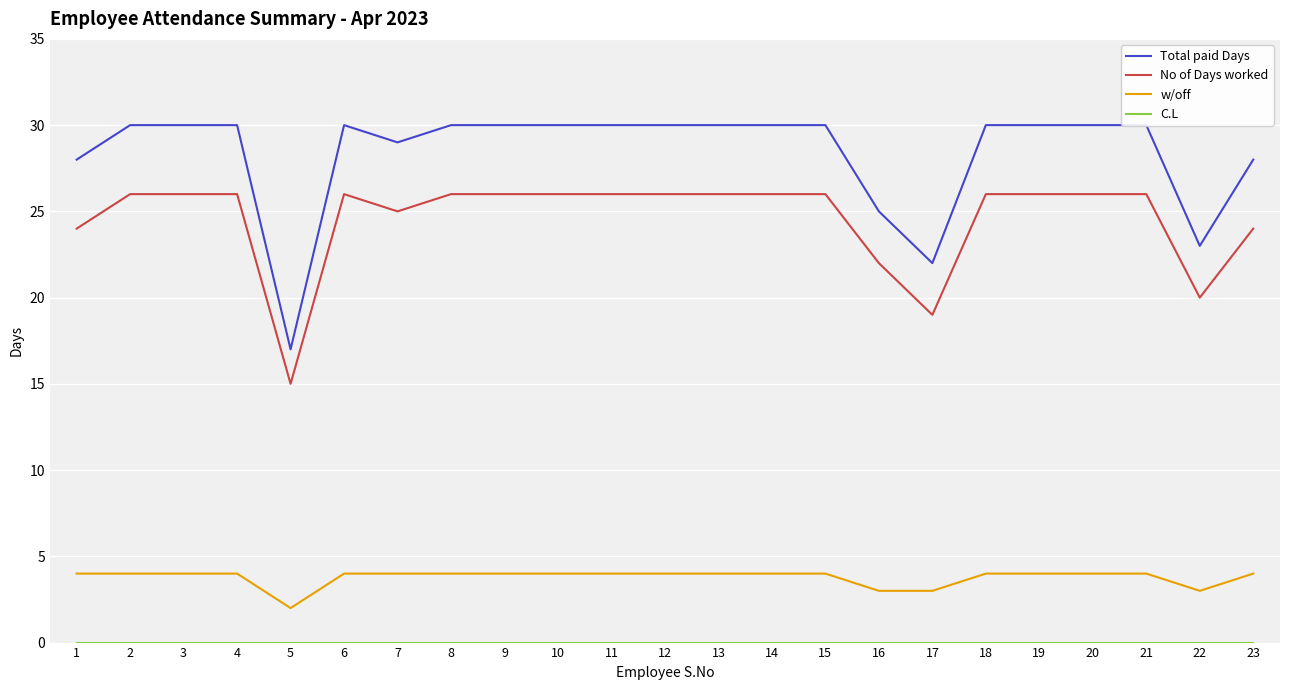

Reading left to right, what are all the values shown in this chart?

Total paid Days: 28	30	30	30	17	30	29	30	30	30	30	30	30	30	30	25	22	30	30	30	30	23	28
No of Days worked: 24	26	26	26	15	26	25	26	26	26	26	26	26	26	26	22	19	26	26	26	26	20	24
w/off: 4	4	4	4	2	4	4	4	4	4	4	4	4	4	4	3	3	4	4	4	4	3	4
C.L: 0	0	0	0	0	0	0	0	0	0	0	0	0	0	0	0	0	0	0	0	0	0	0